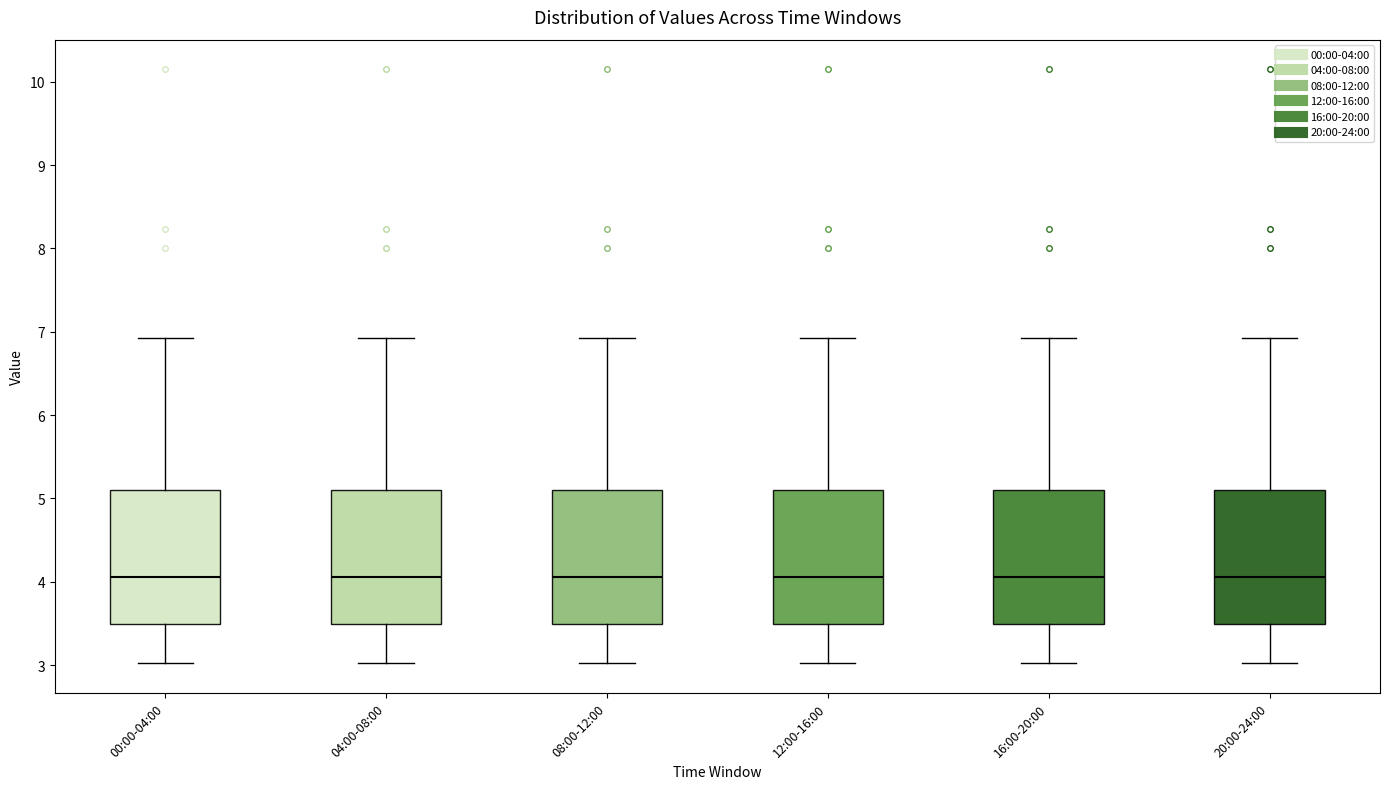

Reading left to right, read every box against the y-axis: the position of its median line, the range the box covers, and the ends of its whiskers. The values are not printed on the chart, so give them approximately, as read against the axis.

00:00-04:00: median 4.1, box 3.5 to 5.1, whiskers 3.0 to 6.9
04:00-08:00: median 4.1, box 3.5 to 5.1, whiskers 3.0 to 6.9
08:00-12:00: median 4.1, box 3.5 to 5.1, whiskers 3.0 to 6.9
12:00-16:00: median 4.1, box 3.5 to 5.1, whiskers 3.0 to 6.9
16:00-20:00: median 4.1, box 3.5 to 5.1, whiskers 3.0 to 6.9
20:00-24:00: median 4.1, box 3.5 to 5.1, whiskers 3.0 to 6.9